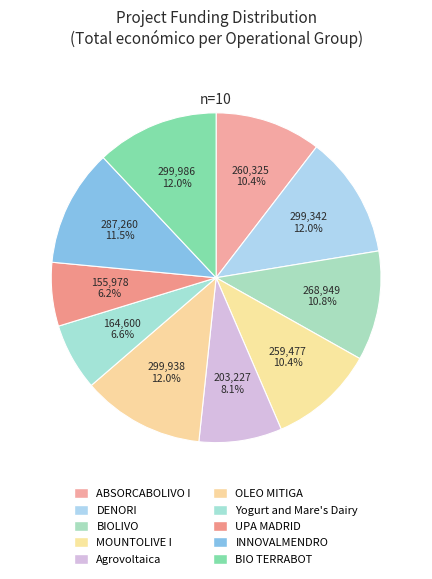

What is the largest slice in the pie chart?

BIO TERRABOT